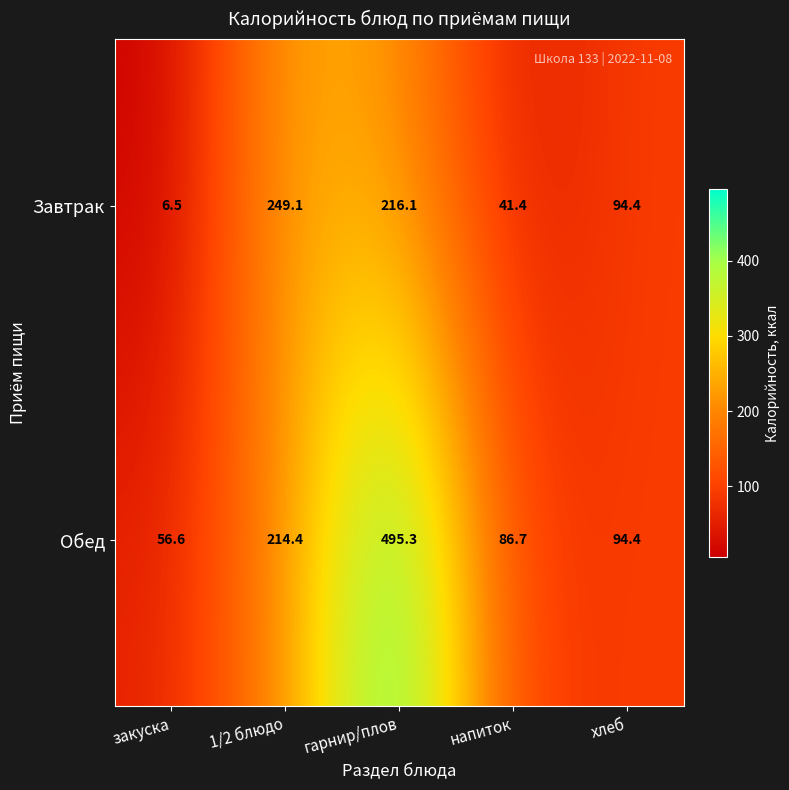

The value of Обед at 1/2 блюдо is 306.5. True or false?

False